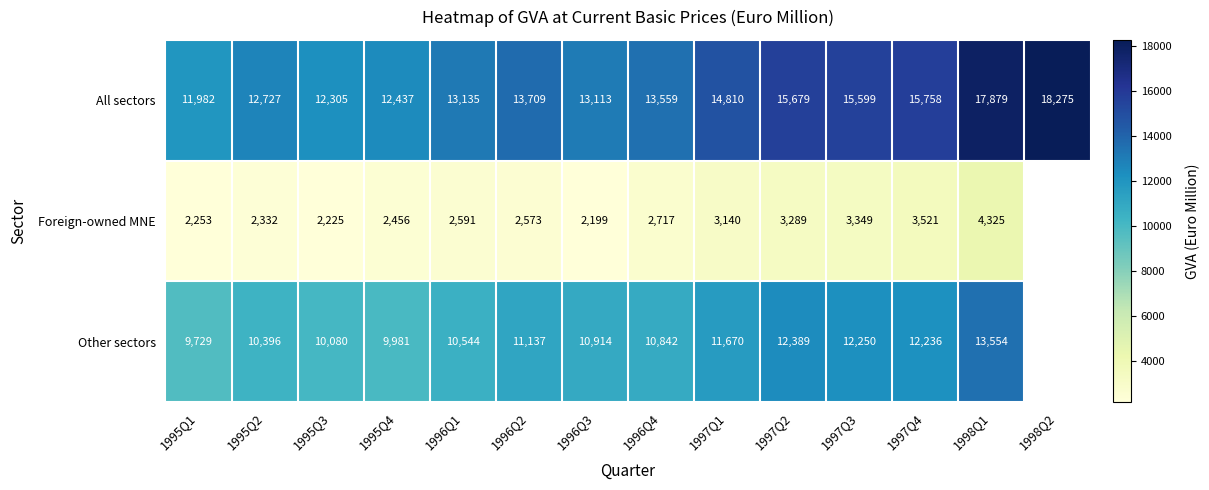

Is the value of Foreign-owned MNE at 1995Q2 greater than the value of All sectors at 1997Q3?

No